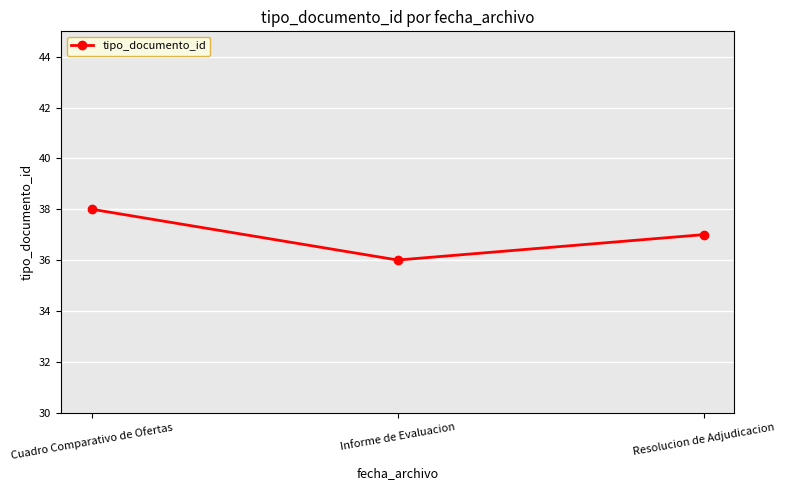

Does the chart display data point markers on the line(s)?

Yes